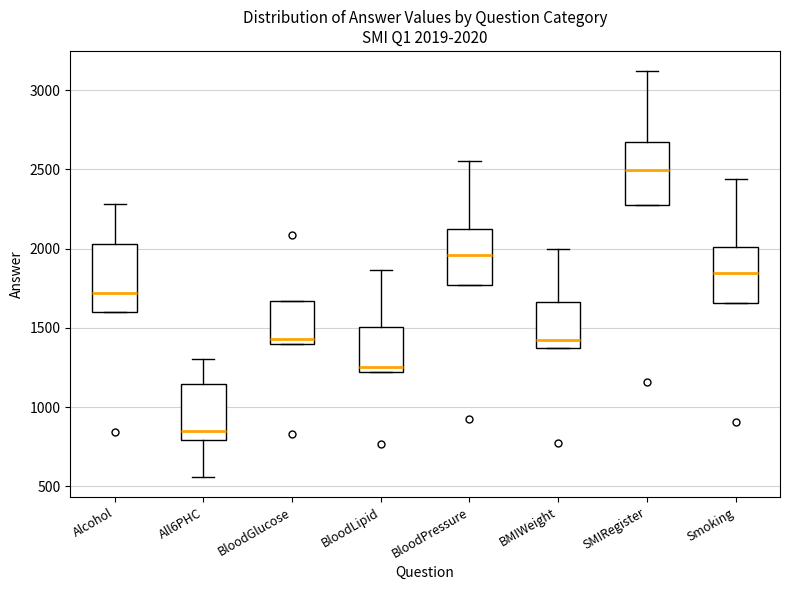

Which box's median line is the highest?

SMIRegister